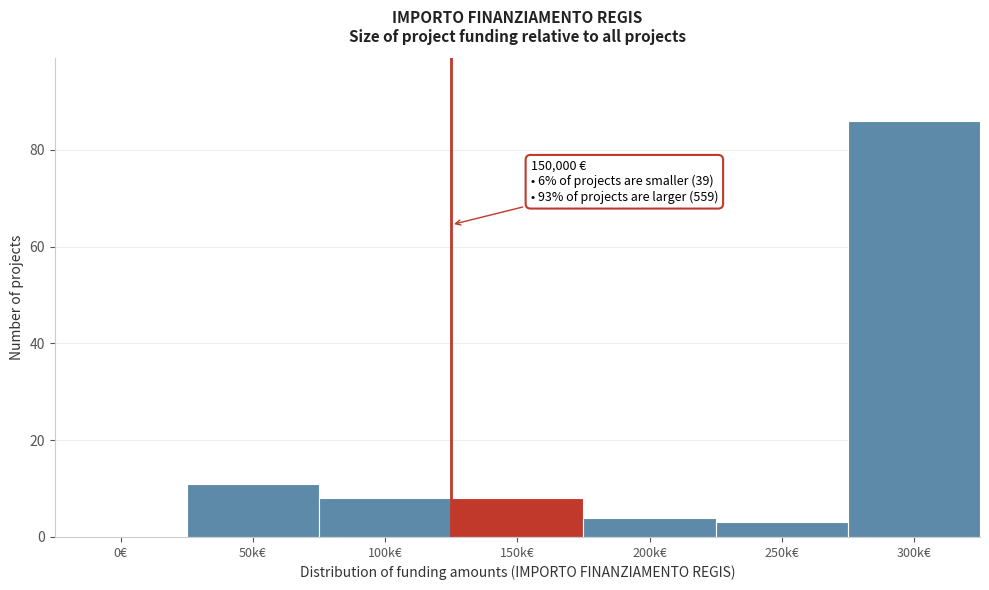

Reading left to right, list all the values displayed in this chart.

0€=0	50k€=11	100k€=8	150k€=8	200k€=4	250k€=3	300k€=86